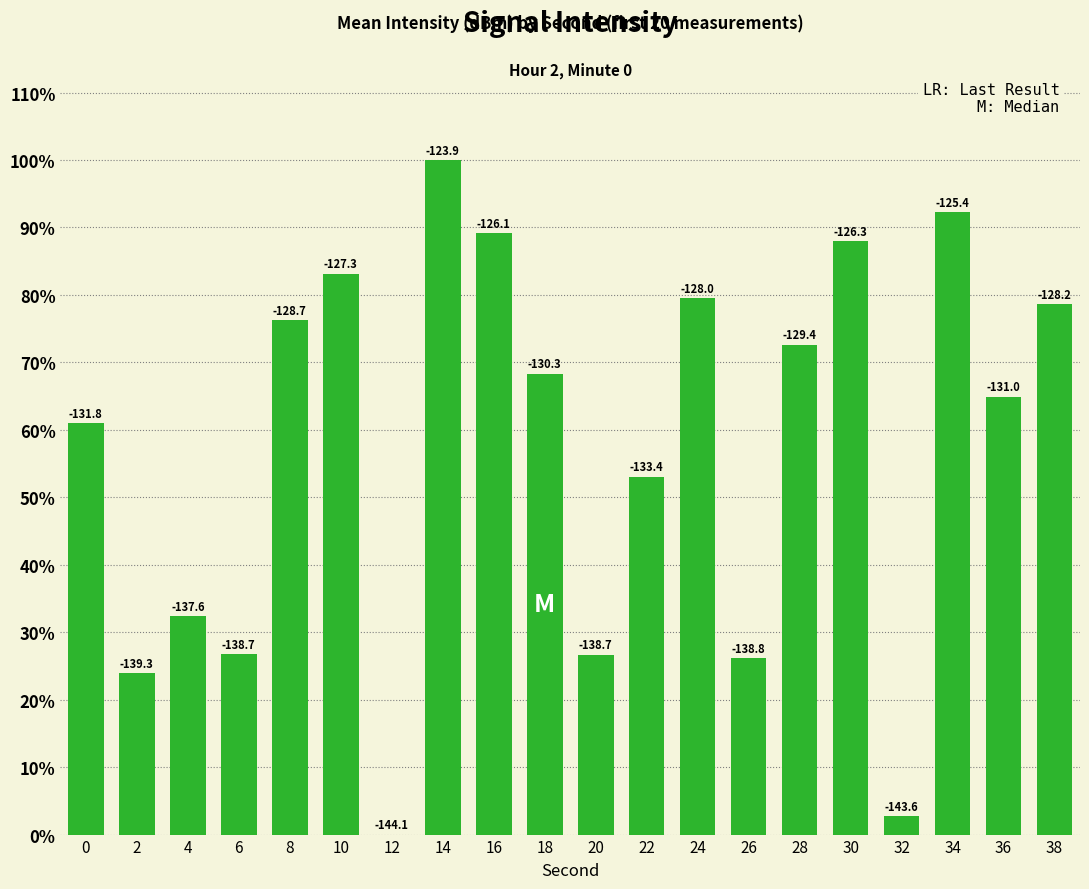

The chart shows a value of 23.9 at 2. True or false?

True